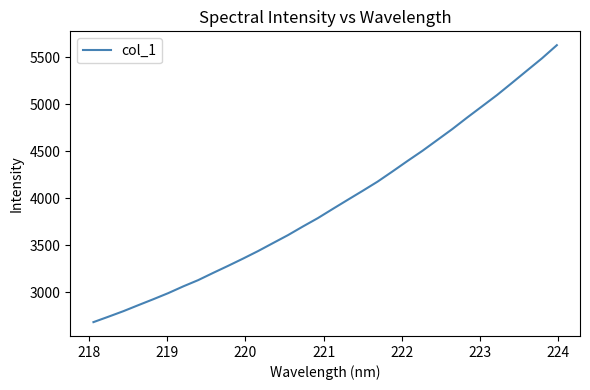

What is the minimum value shown in the chart?

2685.0